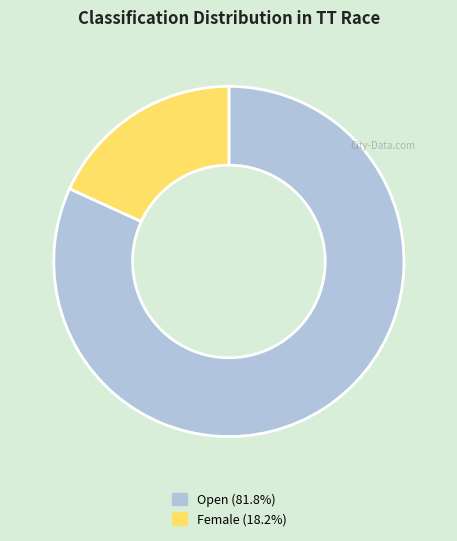

Approximately how many times larger is the value at Open (81.8%) compared to Female (18.2%)?

4.5